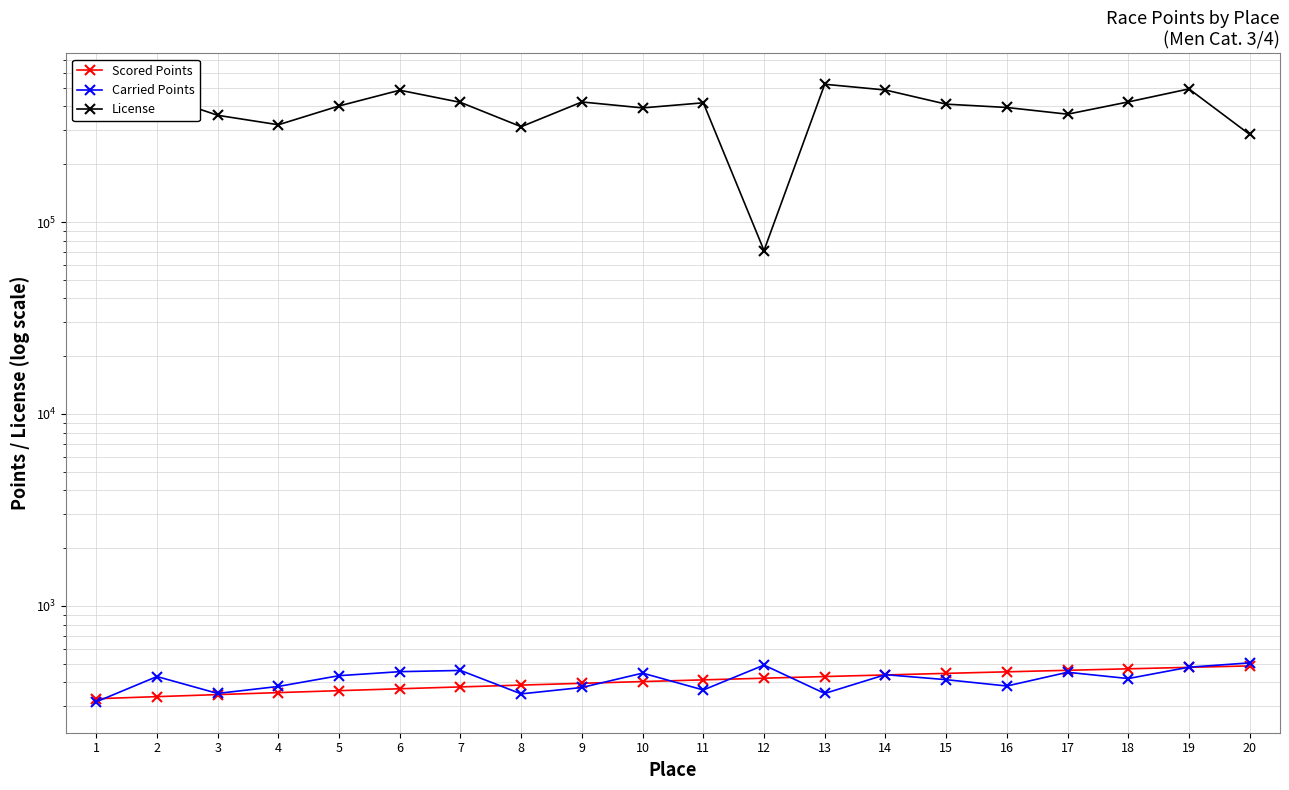

Between 7 and 10, which series saw the biggest shift?

License